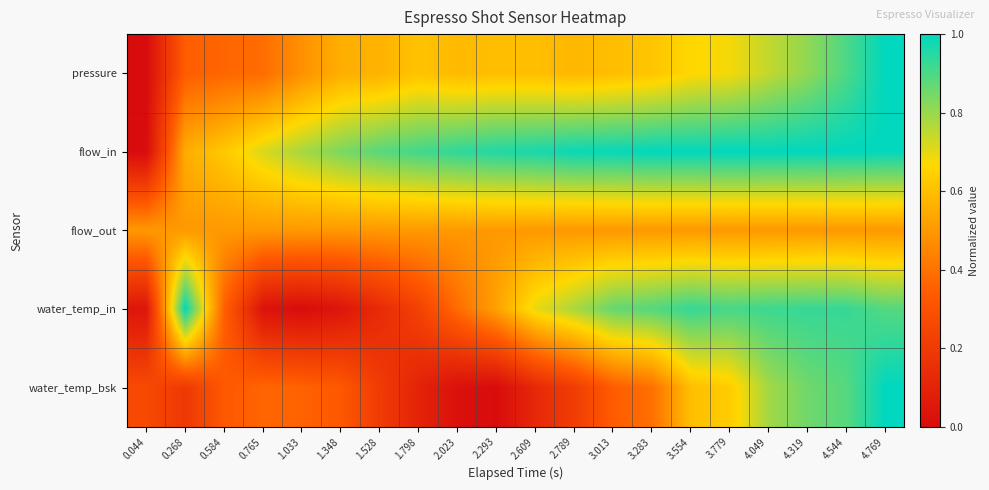

Reading left to right, what are all the values shown in this chart?

pressure: 0.044=0.0	0.268=0.3	0.584=0.4	0.765=0.4	1.033=0.5	1.348=0.6	1.528=0.6	1.798=0.6	2.023=0.6	2.293=0.6	2.609=0.6	2.789=0.6	3.013=0.6	3.283=0.6	3.554=0.7	3.779=0.7	4.049=0.7	4.319=0.8	4.544=0.9	4.769=1.0
flow_in: 0.044=0.0	0.268=0.6	0.584=0.6	0.765=0.7	1.033=0.8	1.348=0.8	1.528=0.9	1.798=0.9	2.023=0.9	2.293=1.0	2.609=1.0	2.789=1.0	3.013=1.0	3.283=1.0	3.554=1.0	3.779=1.0	4.049=1.0	4.319=1.0	4.544=1.0	4.769=1.0
flow_out: 0.044=0.5	0.268=0.5	0.584=0.5	0.765=0.5	1.033=0.5	1.348=0.5	1.528=0.5	1.798=0.5	2.023=0.5	2.293=0.5	2.609=0.5	2.789=0.5	3.013=0.5	3.283=0.5	3.554=0.5	3.779=0.5	4.049=0.5	4.319=0.5	4.544=0.5	4.769=0.5
water_temp_in: 0.044=0.0	0.268=1.0	0.584=0.4	0.765=0.0	1.033=0.0	1.348=0.0	1.528=0.1	1.798=0.2	2.023=0.4	2.293=0.5	2.609=0.7	2.789=0.8	3.013=0.9	3.283=0.9	3.554=0.9	3.779=0.9	4.049=0.9	4.319=0.9	4.544=0.9	4.769=0.9
water_temp_bsk: 0.044=0.3	0.268=0.2	0.584=0.3	0.765=0.4	1.033=0.4	1.348=0.3	1.528=0.2	1.798=0.1	2.023=0.0	2.293=0.0	2.609=0.1	2.789=0.2	3.013=0.3	3.283=0.4	3.554=0.6	3.779=0.6	4.049=0.8	4.319=0.9	4.544=0.9	4.769=1.0